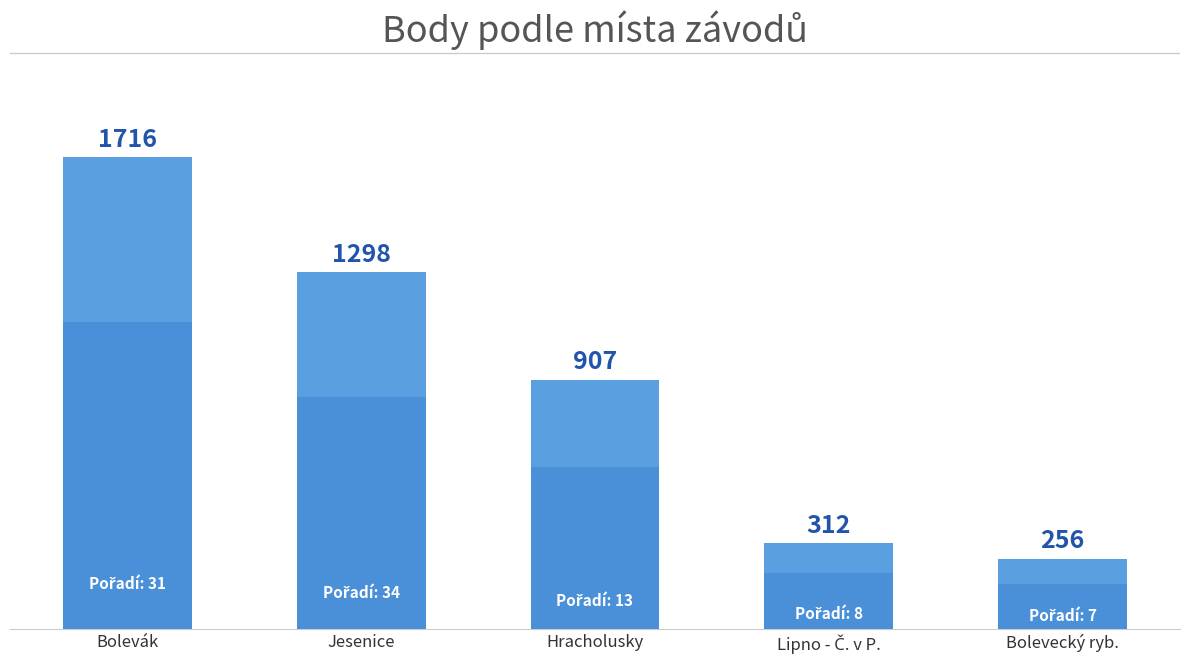

The value at Bolevák is 1716. True or false?

True